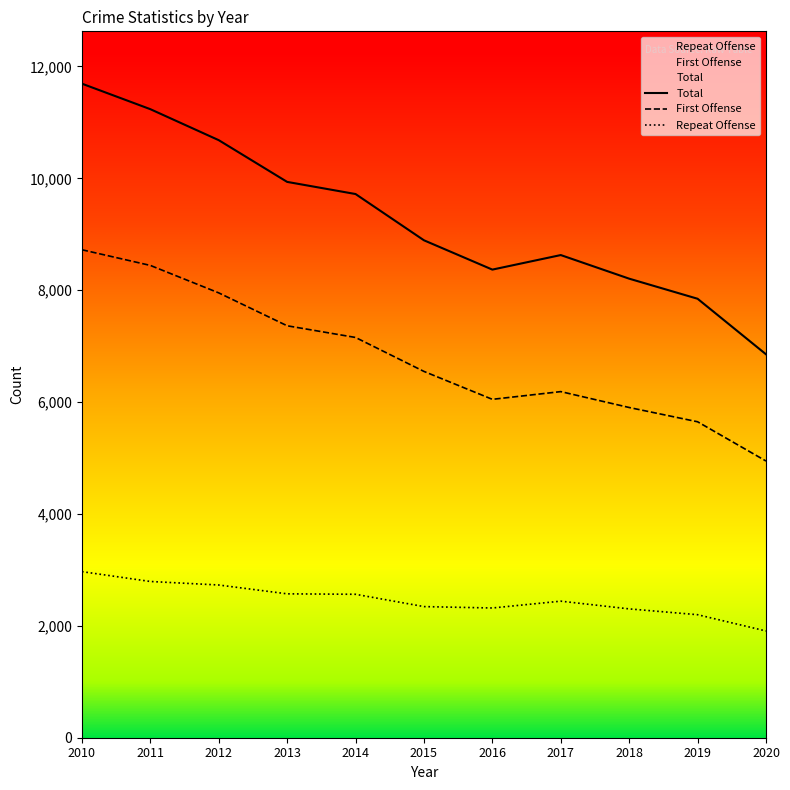

Reading left to right, what are all the values shown in this chart?

Total: 2010=11692	2011=11236	2012=10682	2013=9936	2014=9719	2015=8892	2016=8368	2017=8628	2018=8206	2019=7847	2020=6854
First Offense: 2010=8723	2011=8443	2012=7952	2013=7364	2014=7155	2015=6548	2016=6049	2017=6187	2018=5903	2019=5648	2020=4946
Repeat Offense: 2010=2969	2011=2793	2012=2730	2013=2572	2014=2564	2015=2344	2016=2319	2017=2441	2018=2303	2019=2199	2020=1908